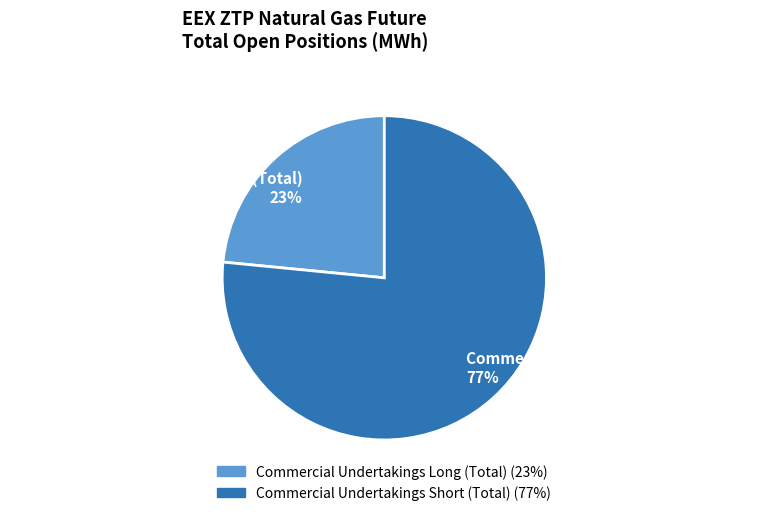

How many slices are in this pie chart?

2